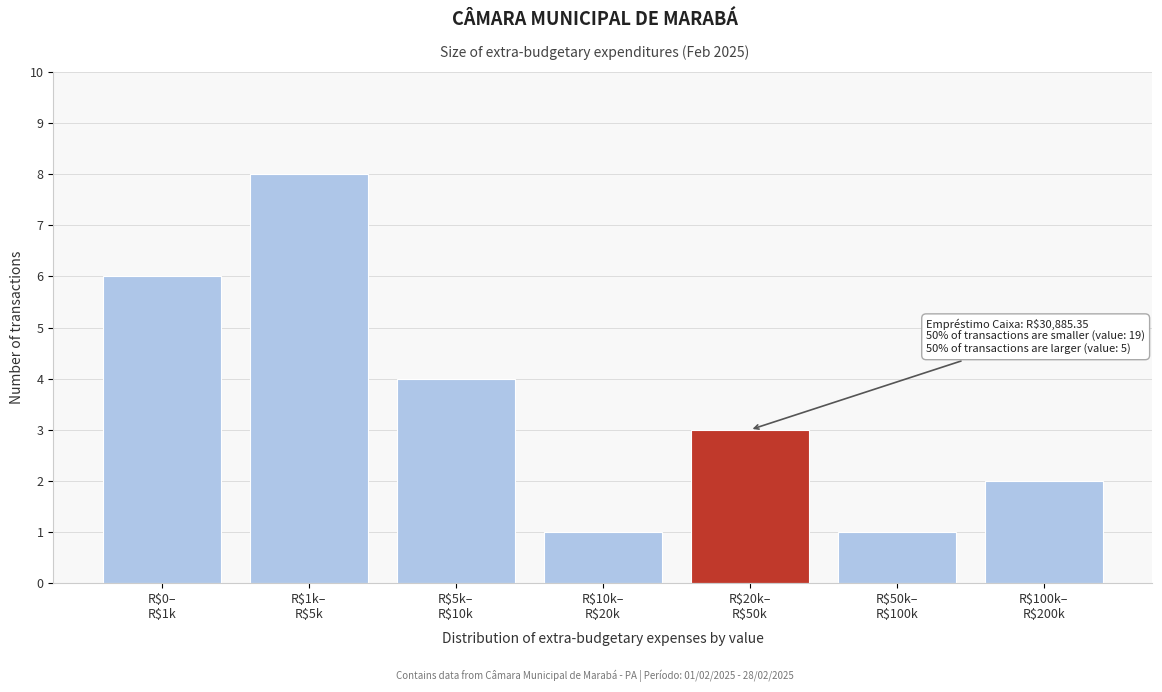

What is the maximum value shown in the chart?

8